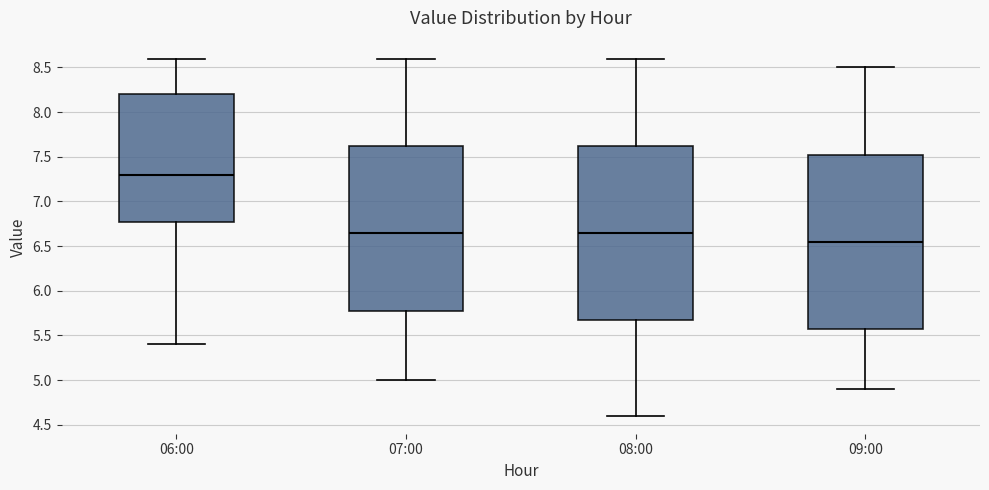

Reading left to right, read every box against the y-axis: the position of its median line, the range the box covers, and the ends of its whiskers. The values are not printed on the chart, so give them approximately, as read against the axis.

06:00: median 7.30, box 6.80 to 8.20, whiskers 5.40 to 8.60
07:00: median 6.65, box 5.80 to 7.65, whiskers 5.00 to 8.60
08:00: median 6.65, box 5.70 to 7.65, whiskers 4.60 to 8.60
09:00: median 6.55, box 5.60 to 7.55, whiskers 4.90 to 8.50